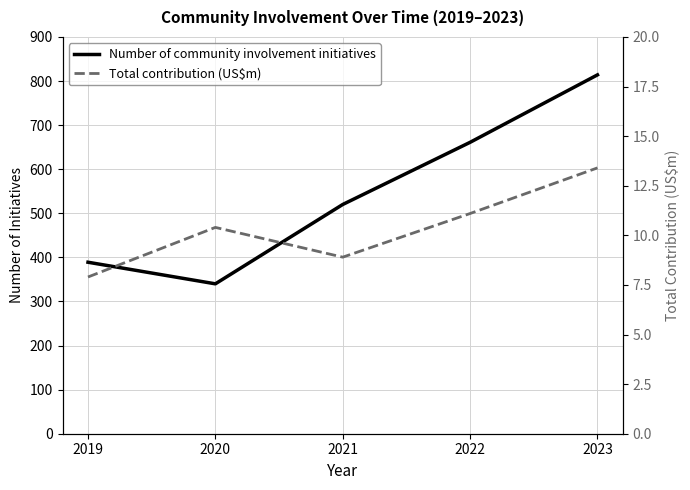

What is the average value of the Number of community involvement initiatives series?

544.8